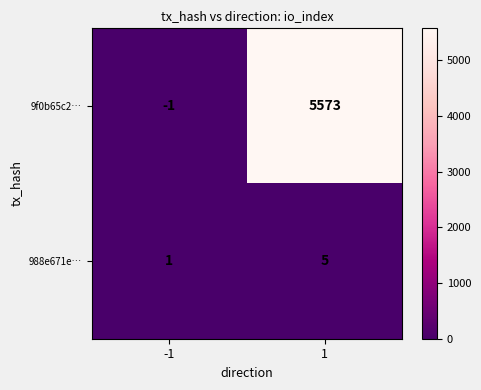

Is it true that 988e671e… equals 5 at 1?

True